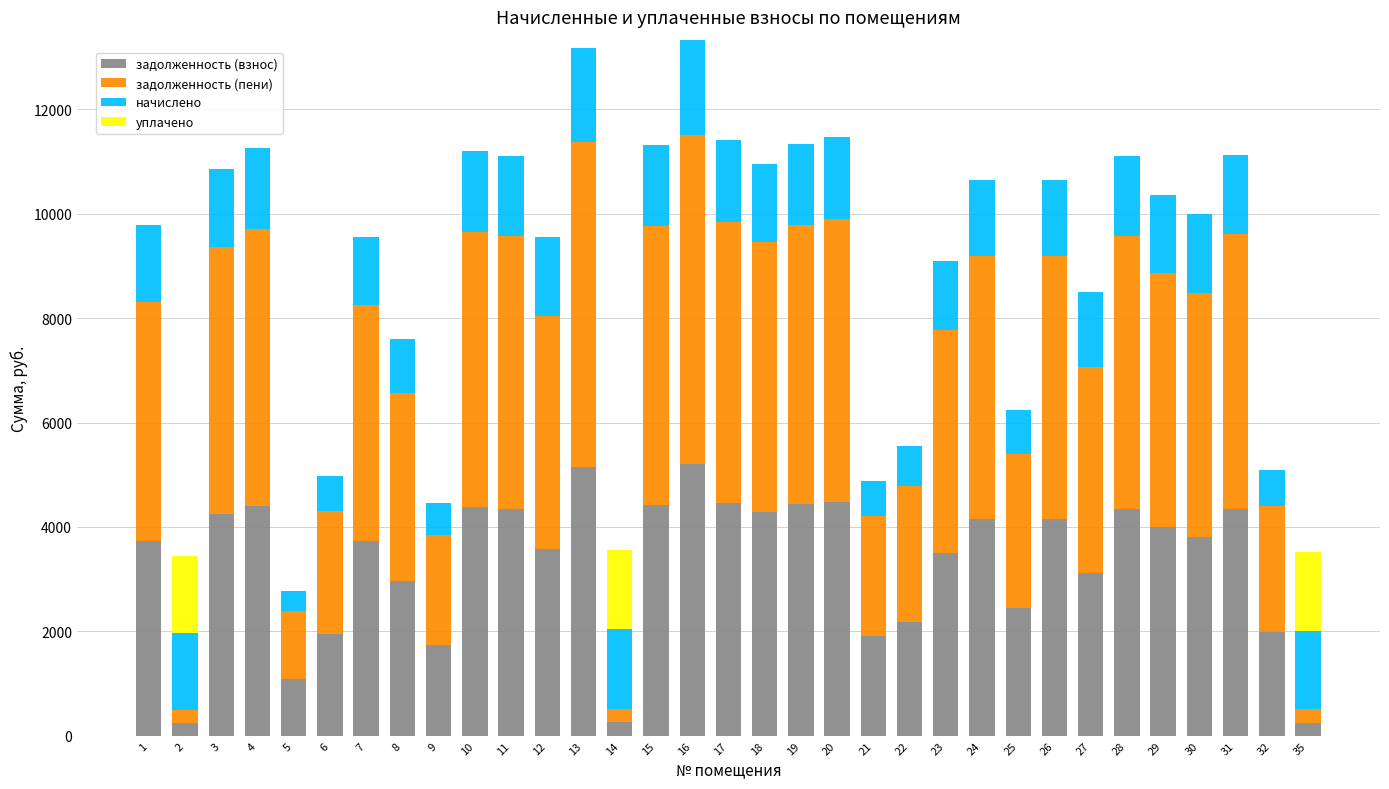

Count the number of categories in the chart.

33